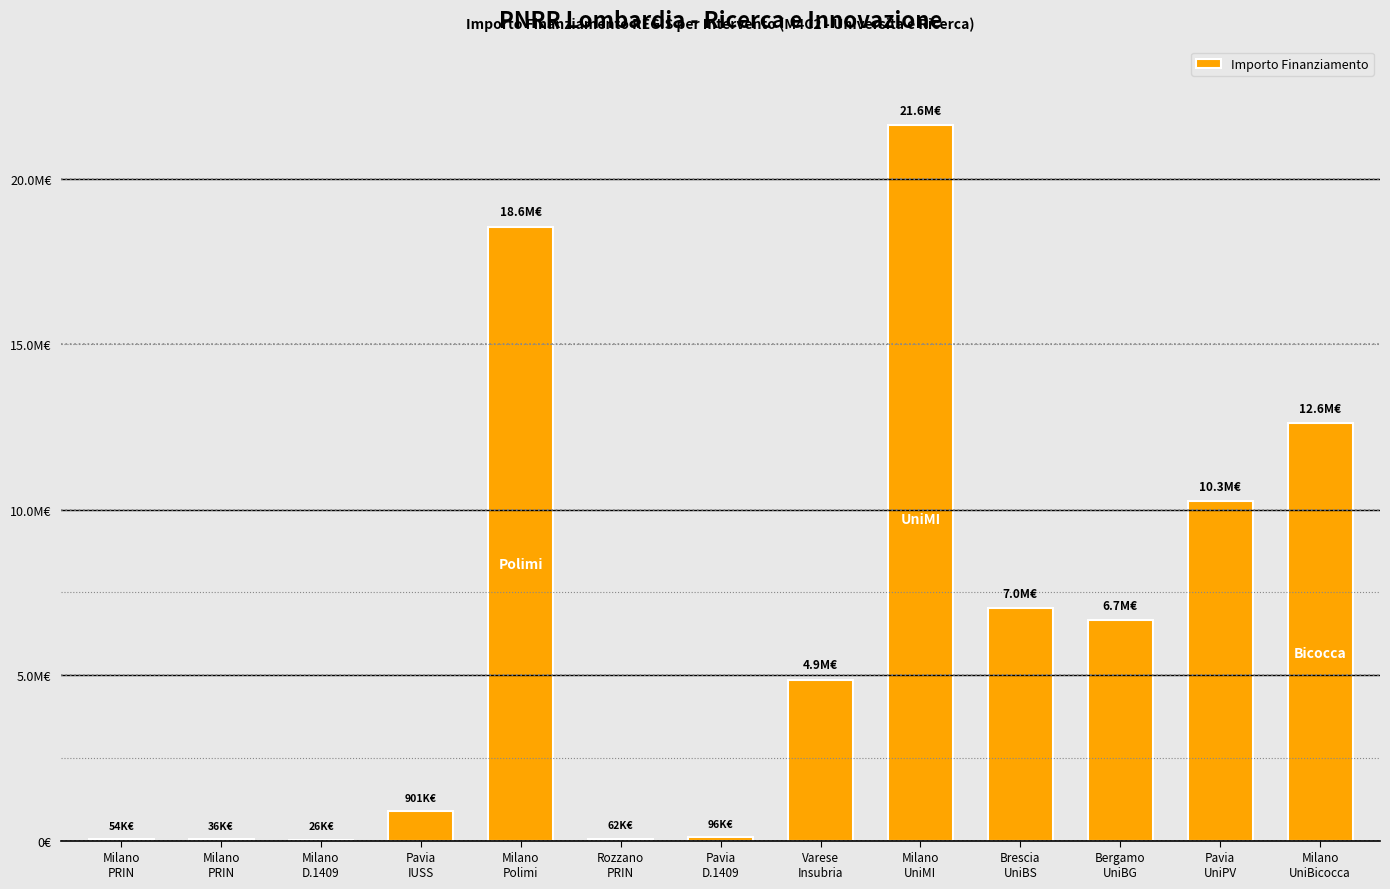

How many data points are above 4863405?

6